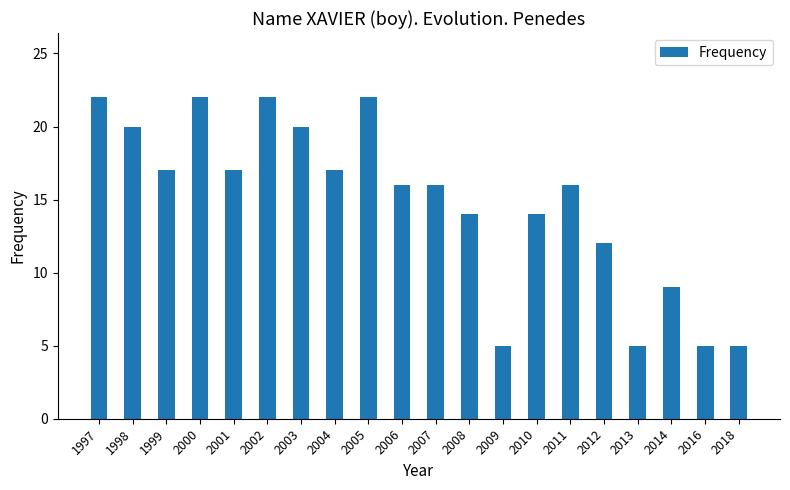

Read the value at 2004, to the nearest 10.

20